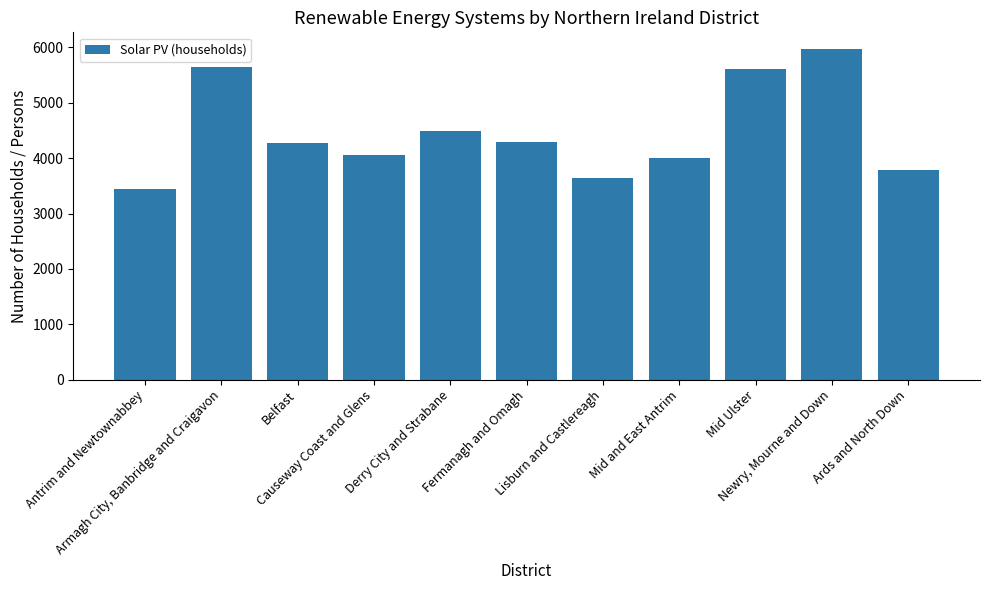

List the labels in order of value, smallest first.

Antrim and Newtownabbey, Lisburn and Castlereagh, Ards and North Down, Mid and East Antrim, Causeway Coast and Glens, Belfast, Fermanagh and Omagh, Derry City and Strabane, Mid Ulster, Armagh City, Banbridge and Craigavon, Newry, Mourne and Down